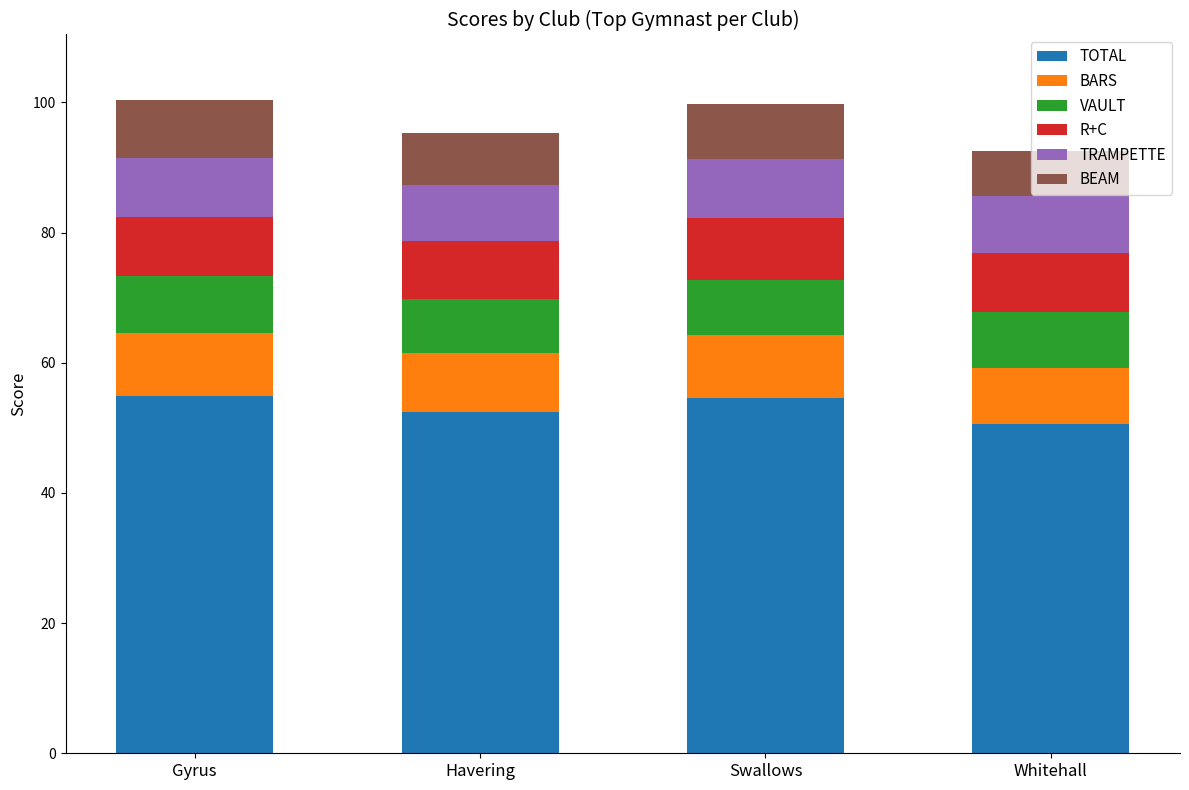

What is the approximate value of TOTAL at Havering?

52.4